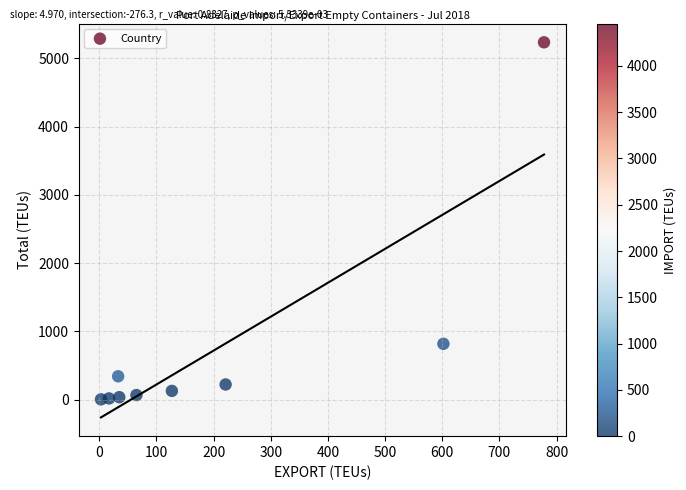

What Y value in the scatter plot is closest to 2619?

817